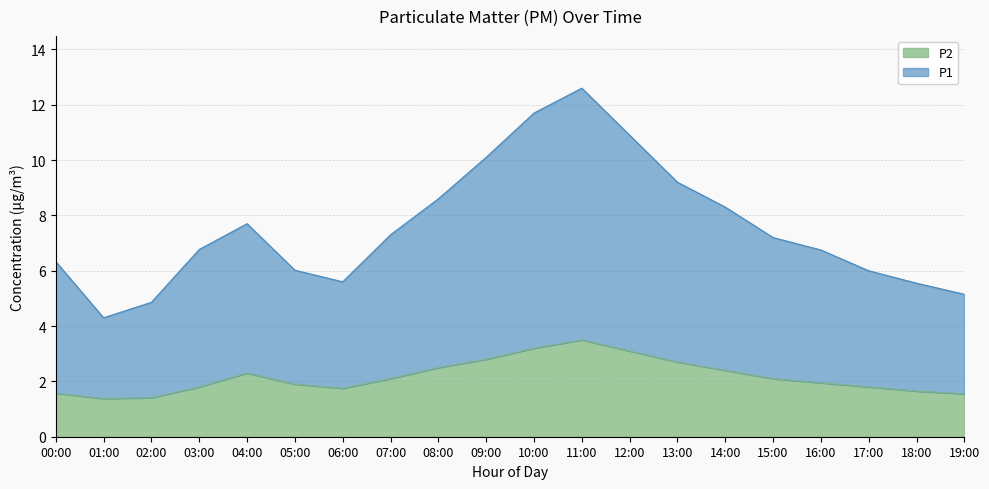

What is the difference between the maximum and minimum values in the P2 series?

2.1